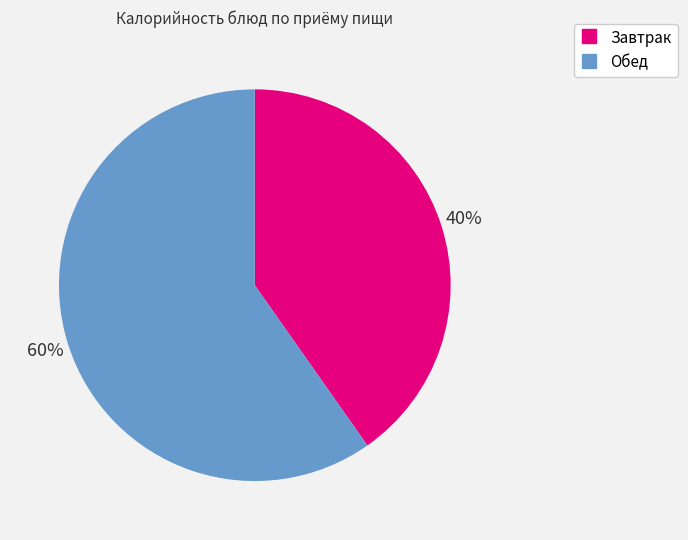

To the nearest percent, what is the average slice percentage?

50%